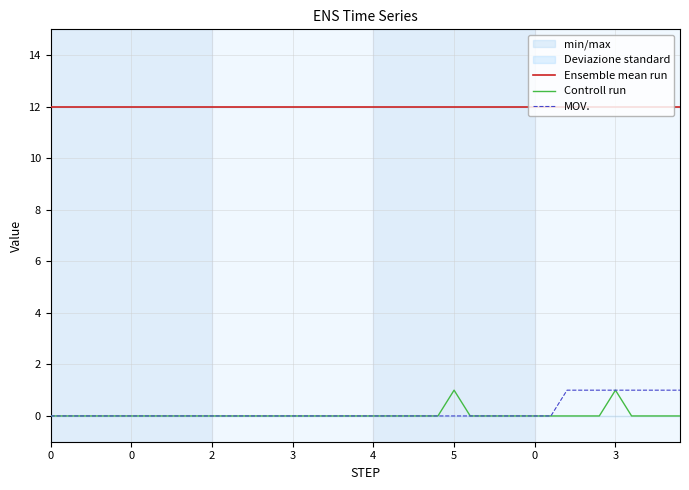

At how many categories does at least one series exceed 2?

40